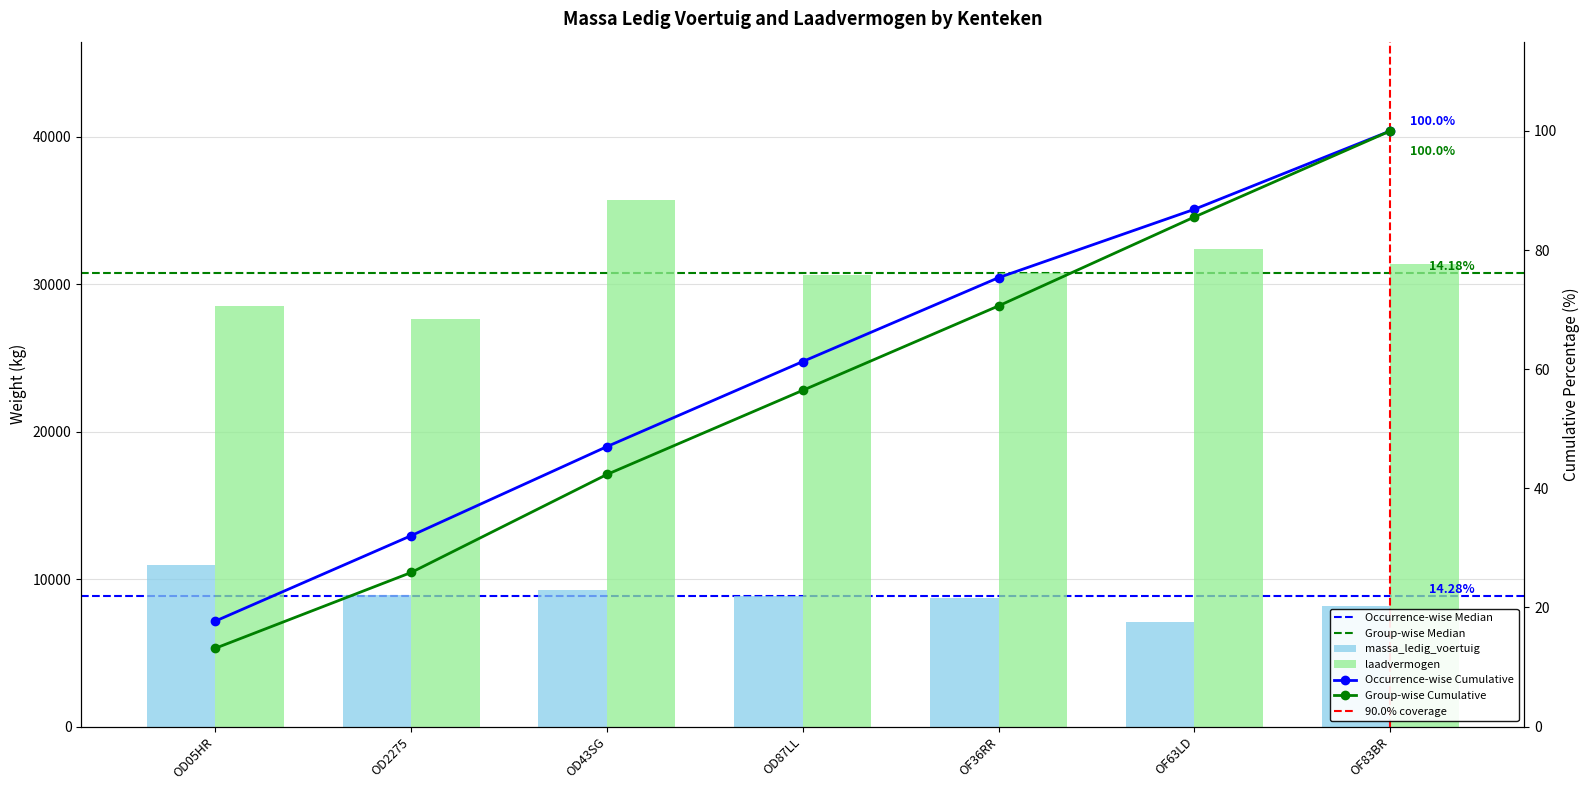

At which category is the sum across all series the highest?

OD43SG